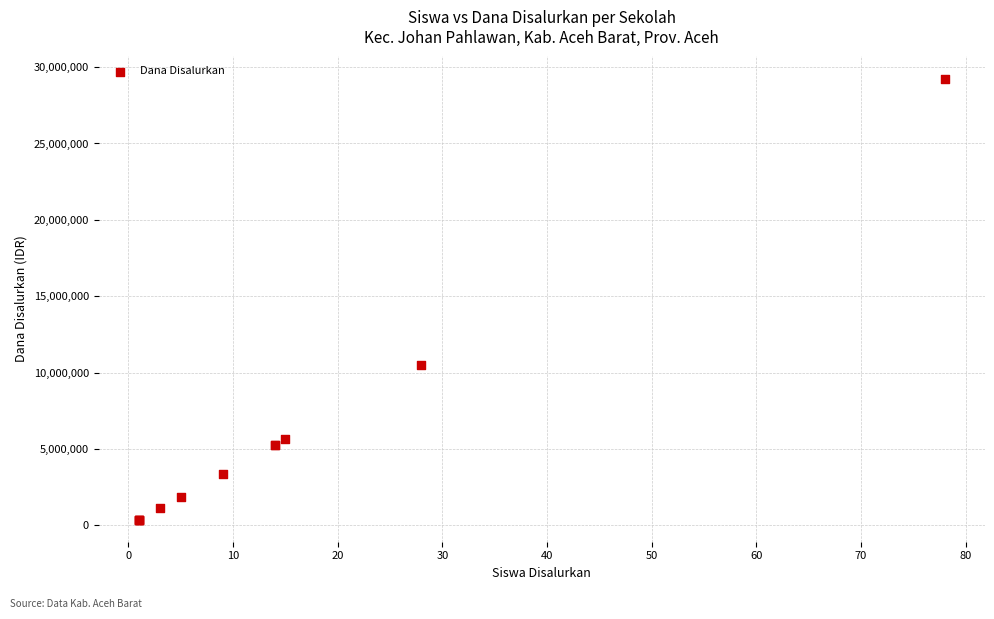

What Y value in the scatter plot is closest to 14812500?

10500000